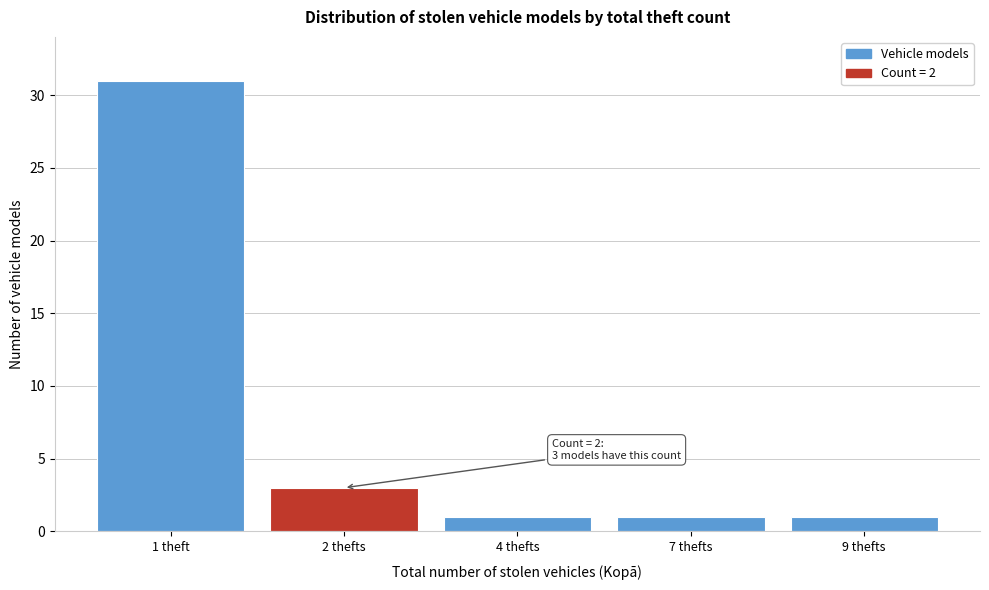

Reading left to right, list all the values displayed in this chart.

1 theft=31	2 thefts=3	4 thefts=1	7 thefts=1	9 thefts=1